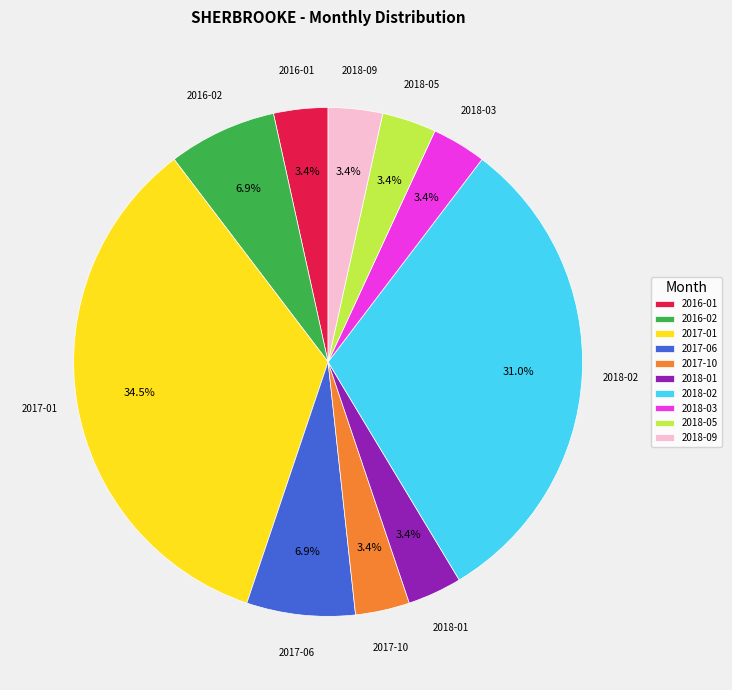

Is there any slice that represents more than half of the pie?

No